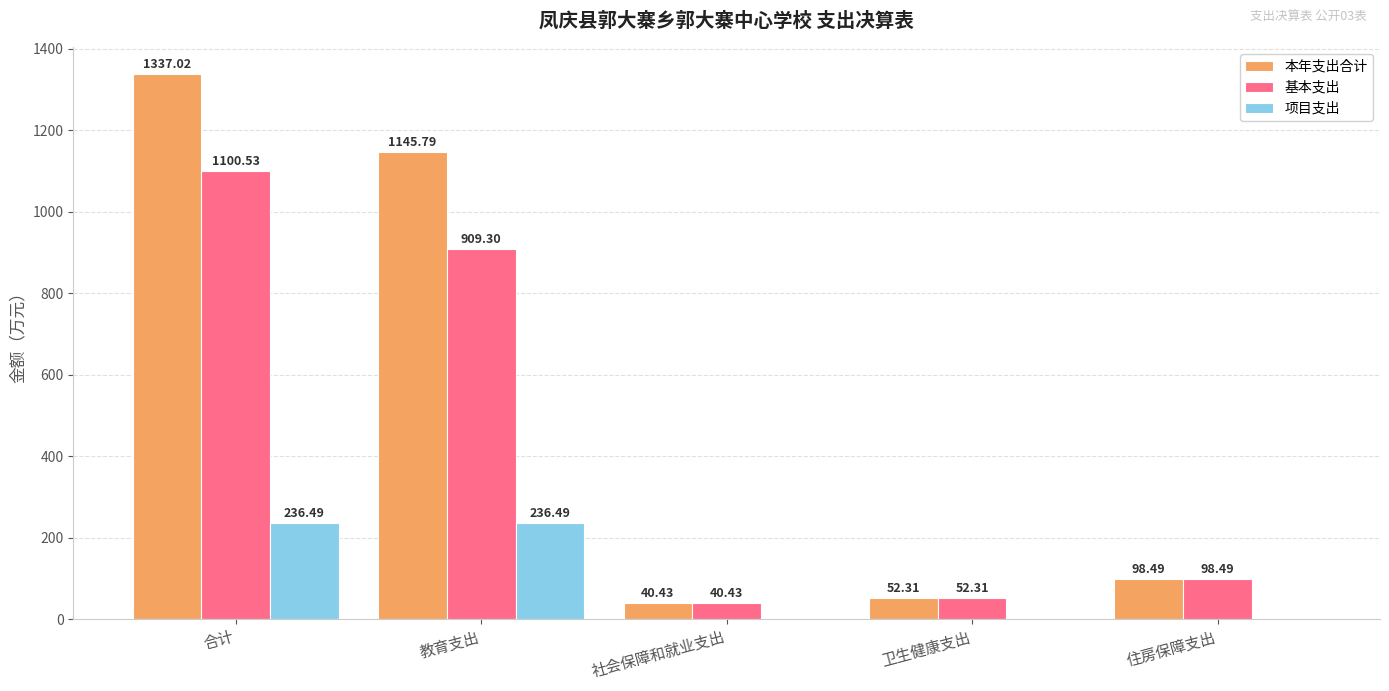

At which category is the sum across all series the highest?

合计